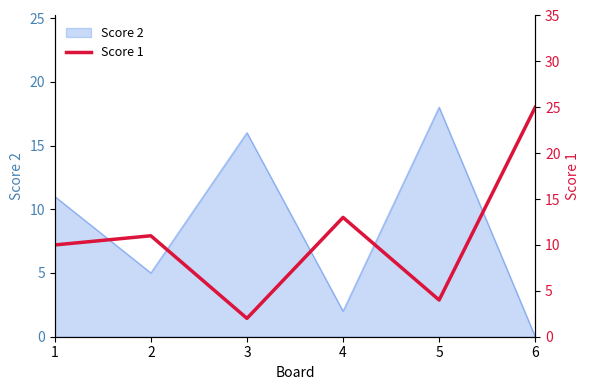

Rank the categories by value from lowest to highest.

3, 5, 1, 2, 4, 6